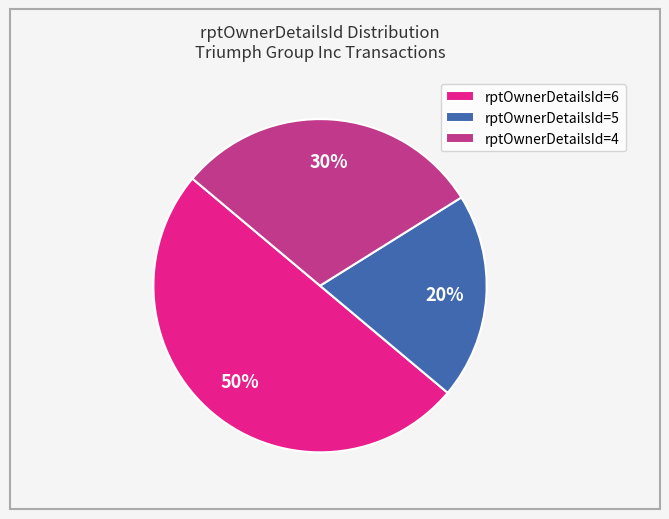

Is it true that rptOwnerDetailsId=4 is 30% of the pie?

True